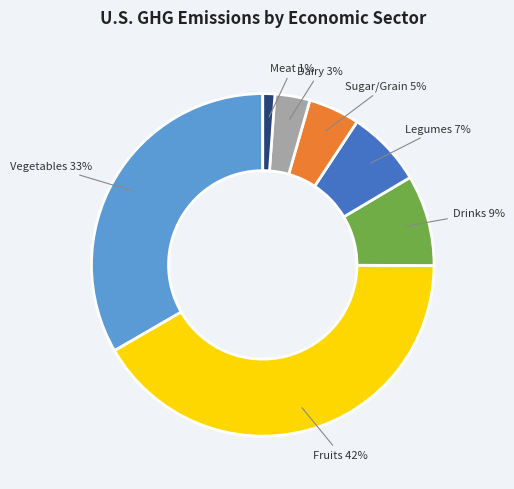

Which has a higher value, Fruits or Dairy?

Fruits